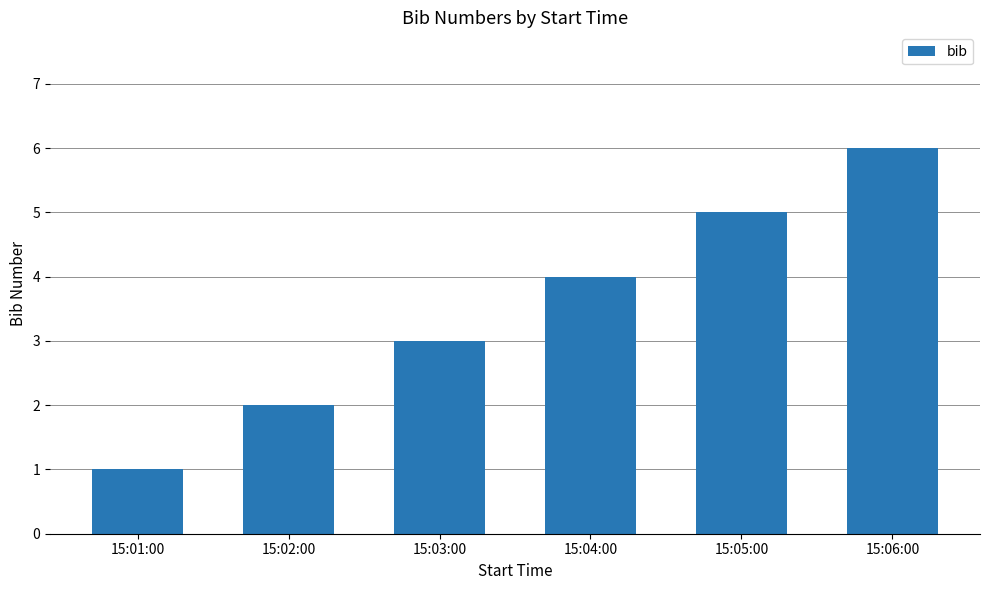

Which category has the highest value across all series?

15:06:00